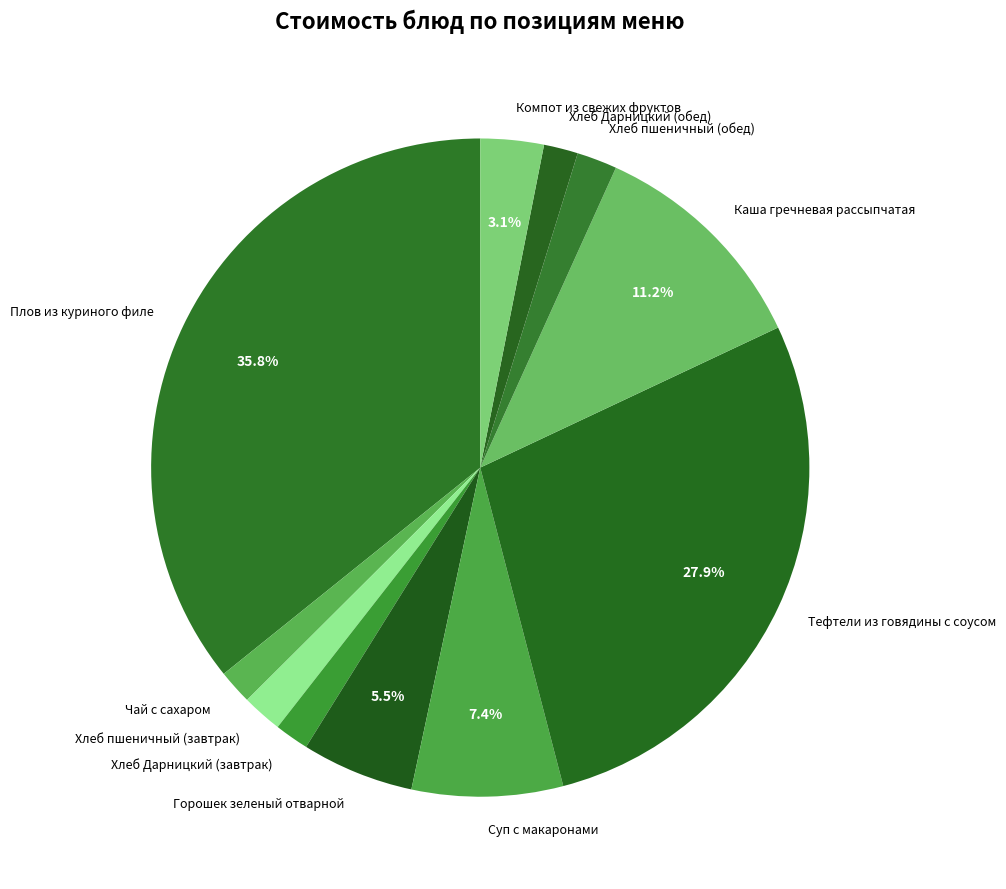

Does any single category account for the majority?

No